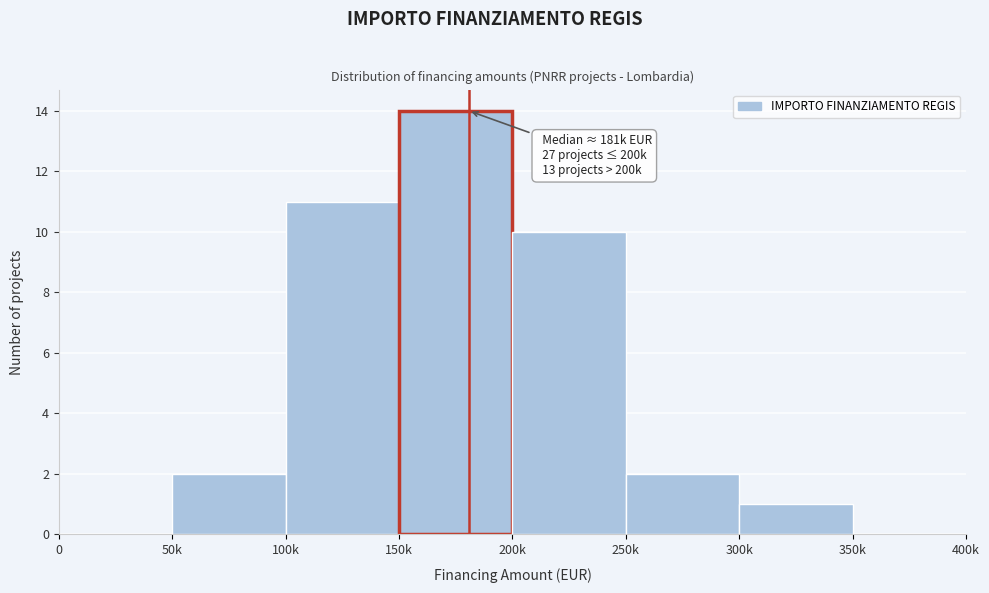

Reading right to left, extract all data points from this chart.

350k=0	300k=1	250k=2	200k=10	150k=14	100k=11	50k=2	0=0